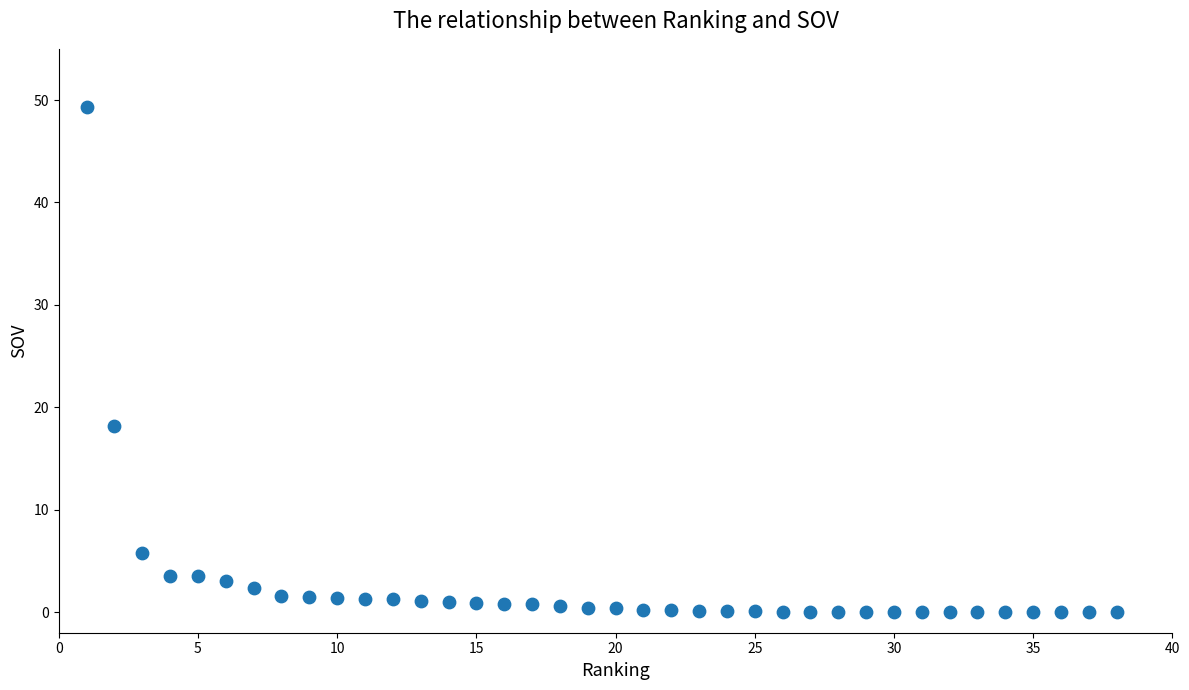

What is the range of X values (max minus min)?

37.0